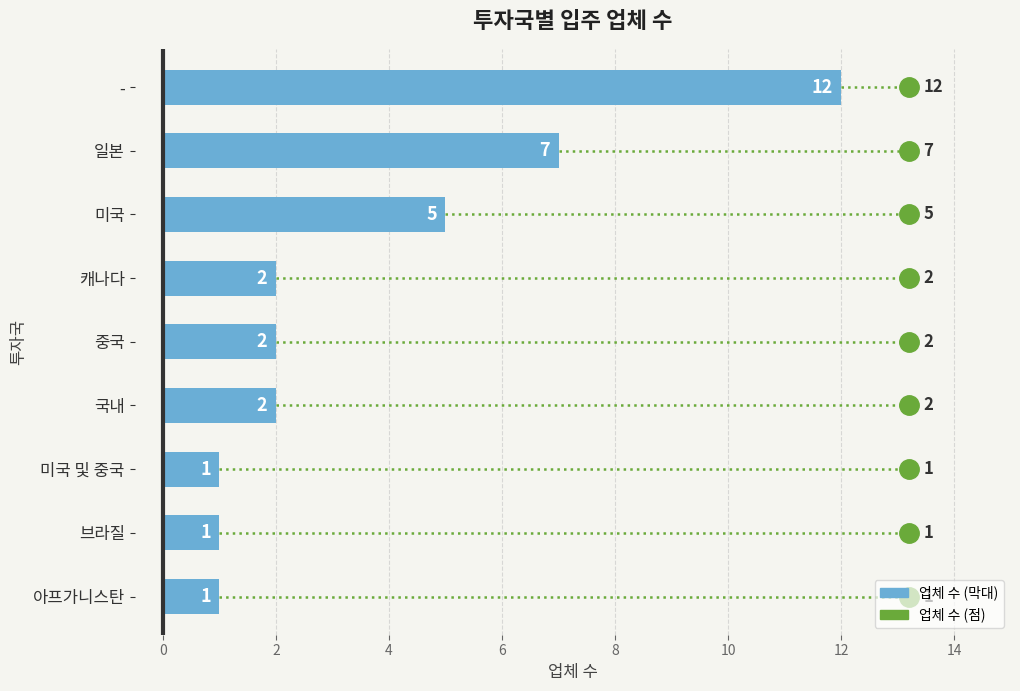

What is the difference between the second highest and minimum values?

6